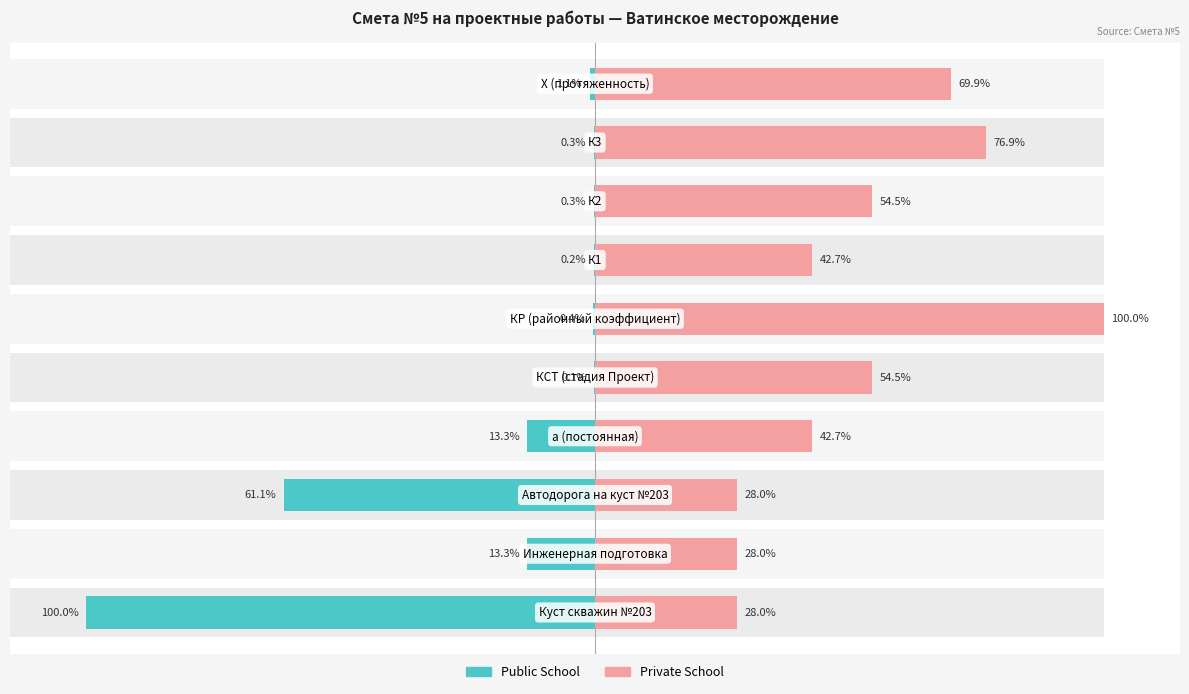

What is the value of the Public School bar at the 10th from the left?

1.1